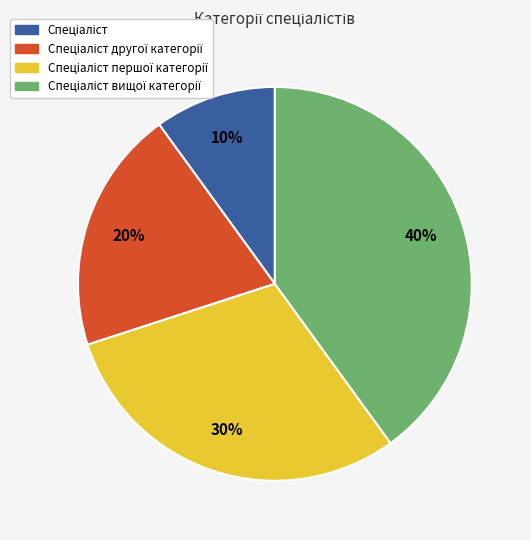

Is there any slice that represents more than half of the pie?

No